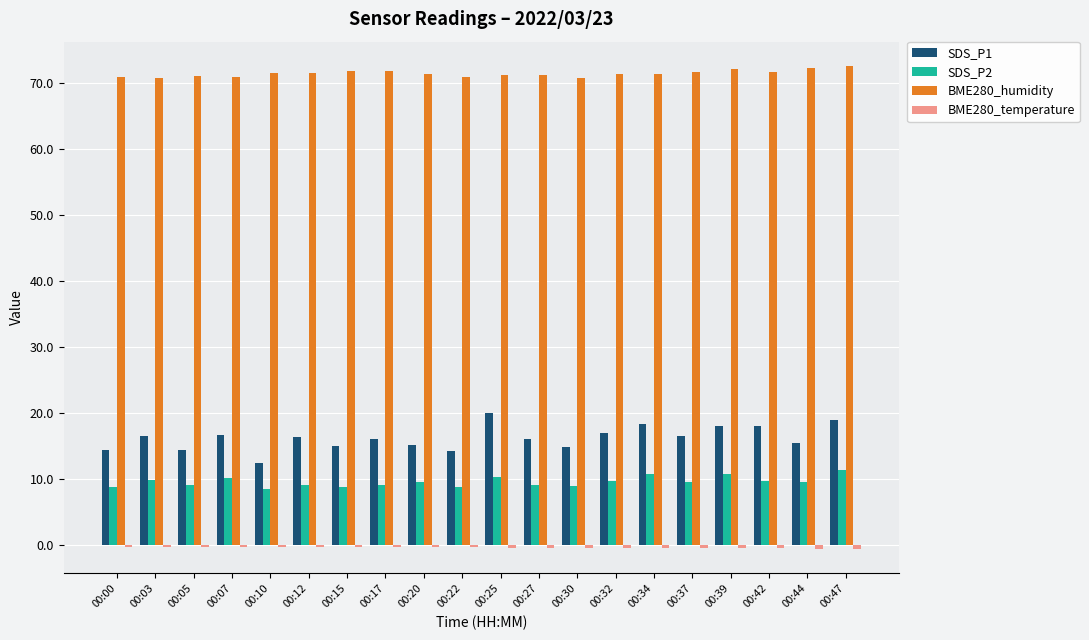

What is the maximum value for SDS_P1?

20.0